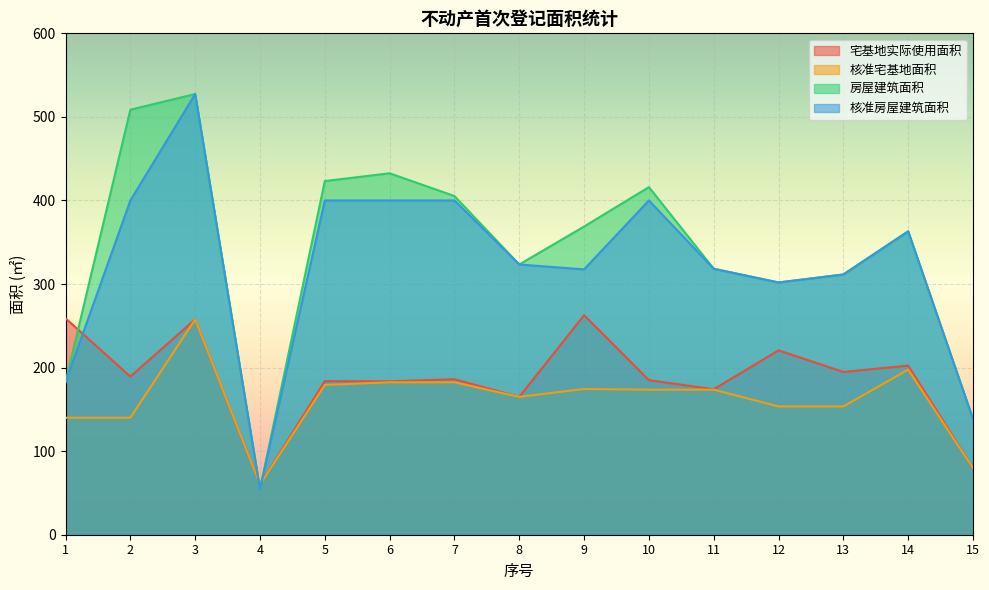

True or false: 宅基地实际使用面积 has more than 2 points higher than both neighbors.

True